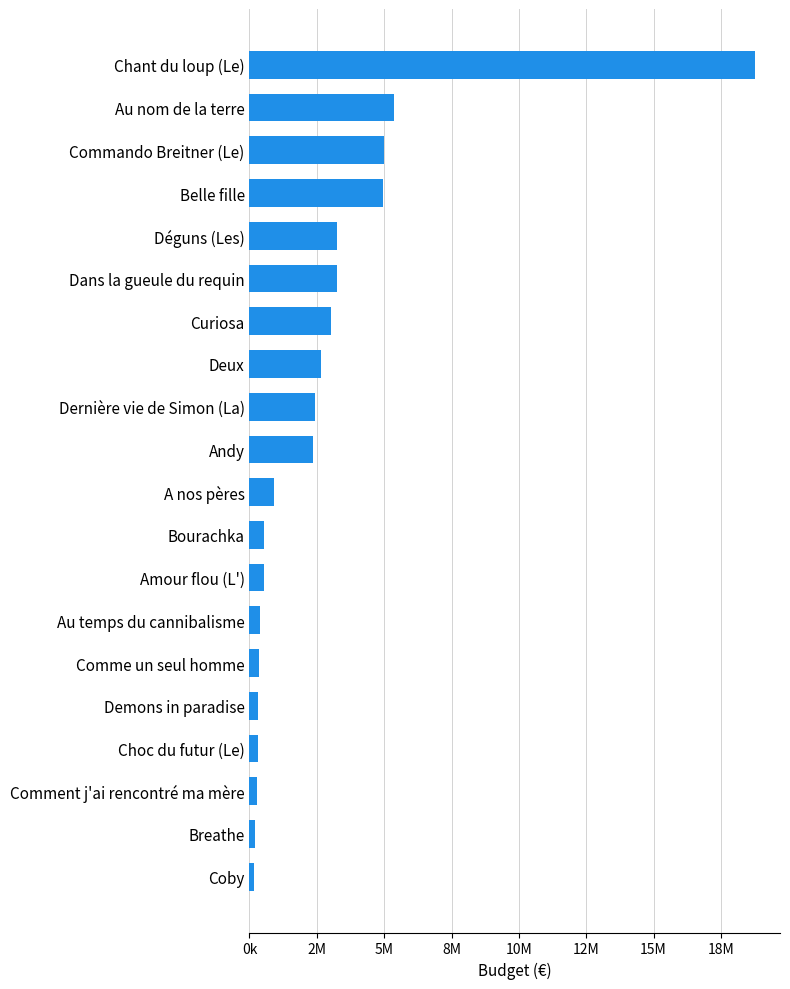

Does the chart contain any negative values?

No